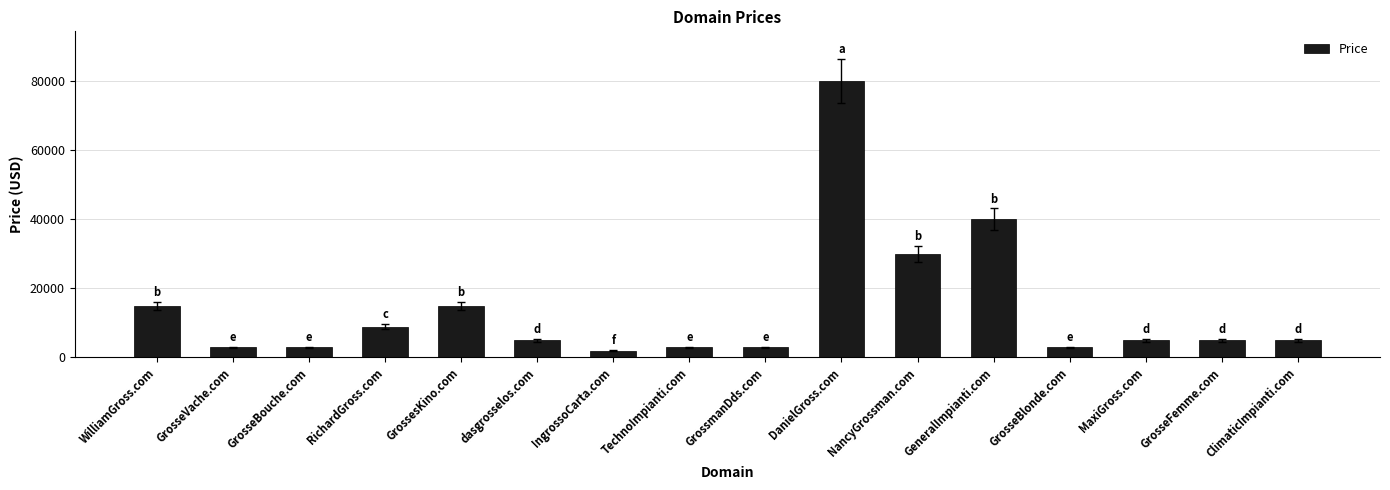

What is the approximate value at TechnoImpianti.com?

2888